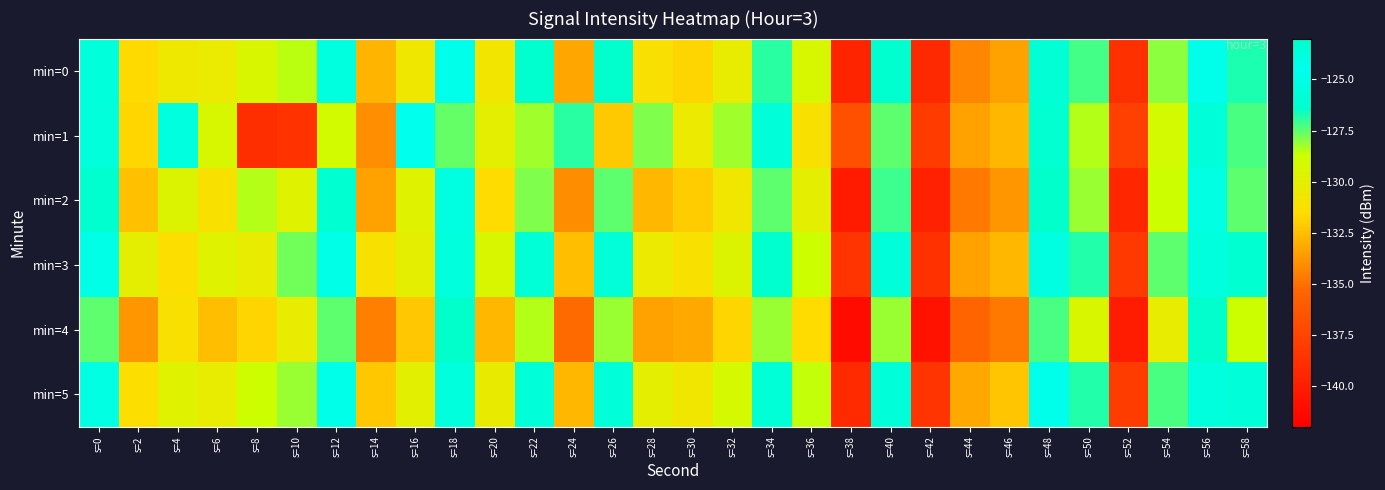

How many categories are shown in the chart?

30